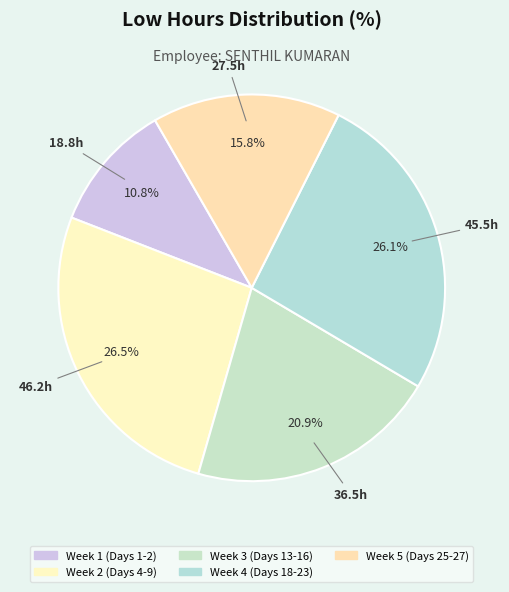

Which category has the smallest portion of the pie?

Week 1 (Days 1-2)